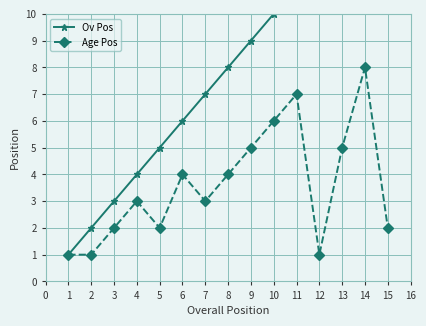

True or false: Age Pos has more than 0 interior local peaks.

True